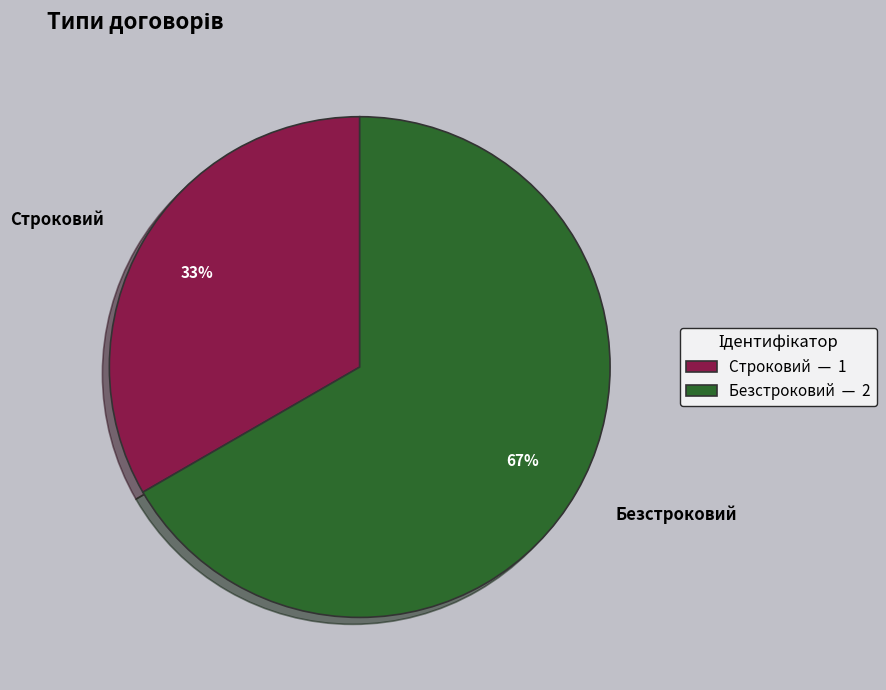

Count the number of slices in the pie.

2